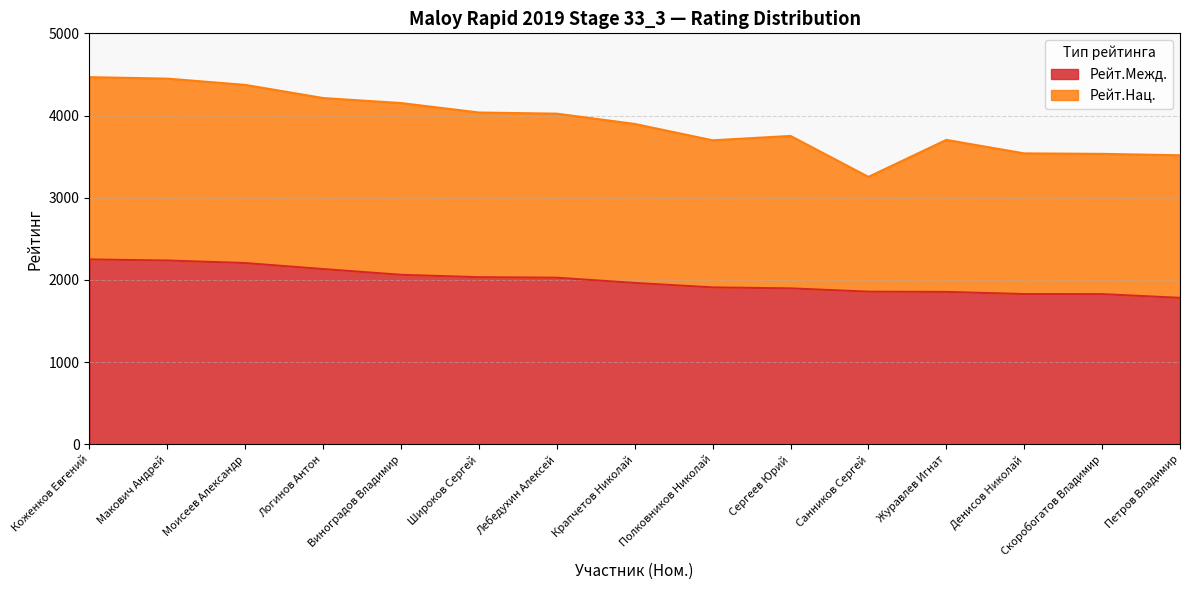

True or false: Рейт.Межд. has more than 1 points higher than both neighbors.

False